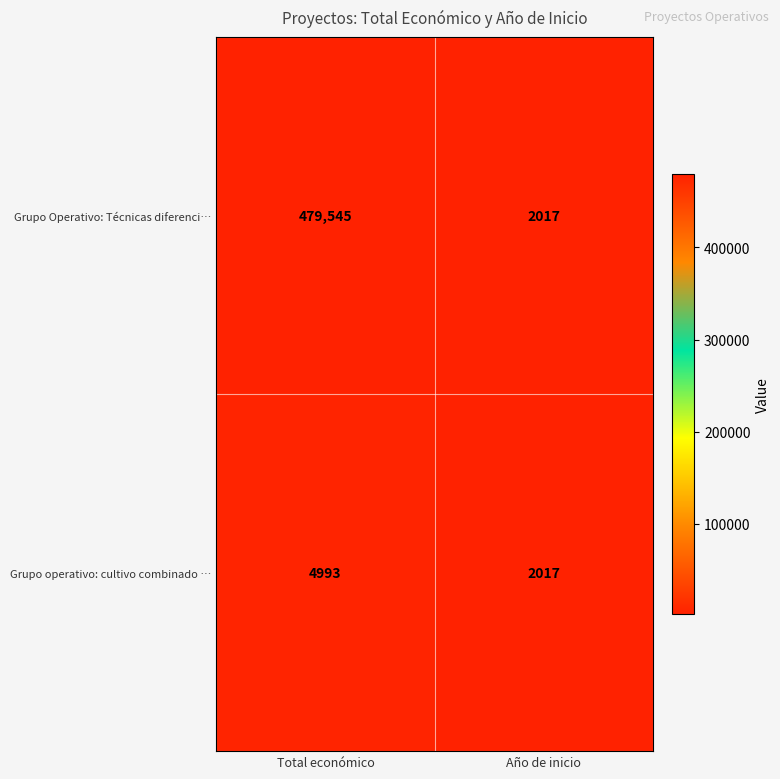

What is the sum of all Grupo operativo: cultivo combinado … values?

7010